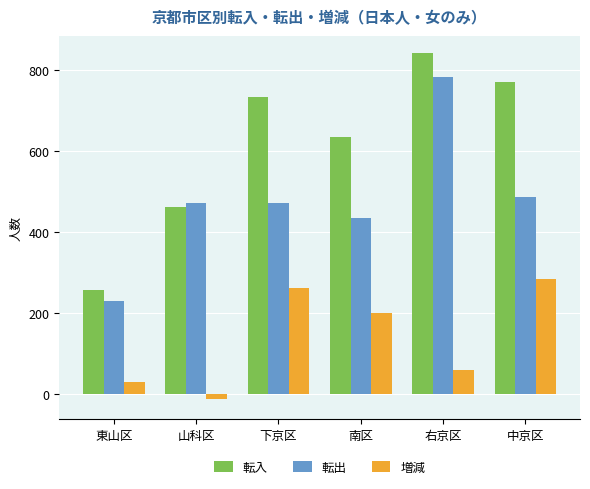

Is the value of 転入 at 山科区 greater than the value of 増減 at 南区?

Yes